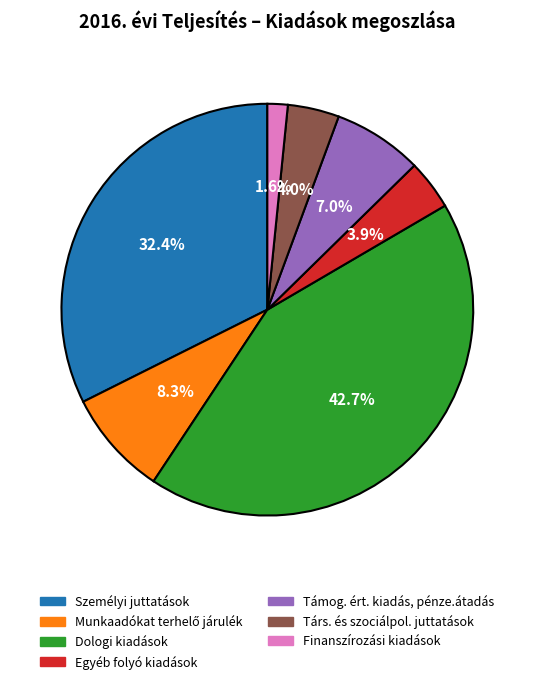

How many slices are in this pie chart?

7